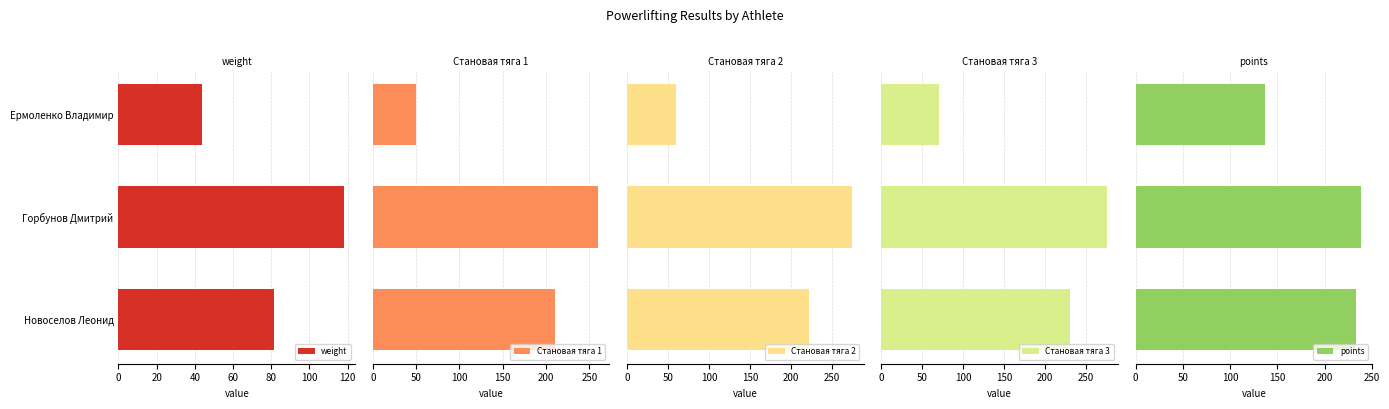

How many bars are there in total?

15